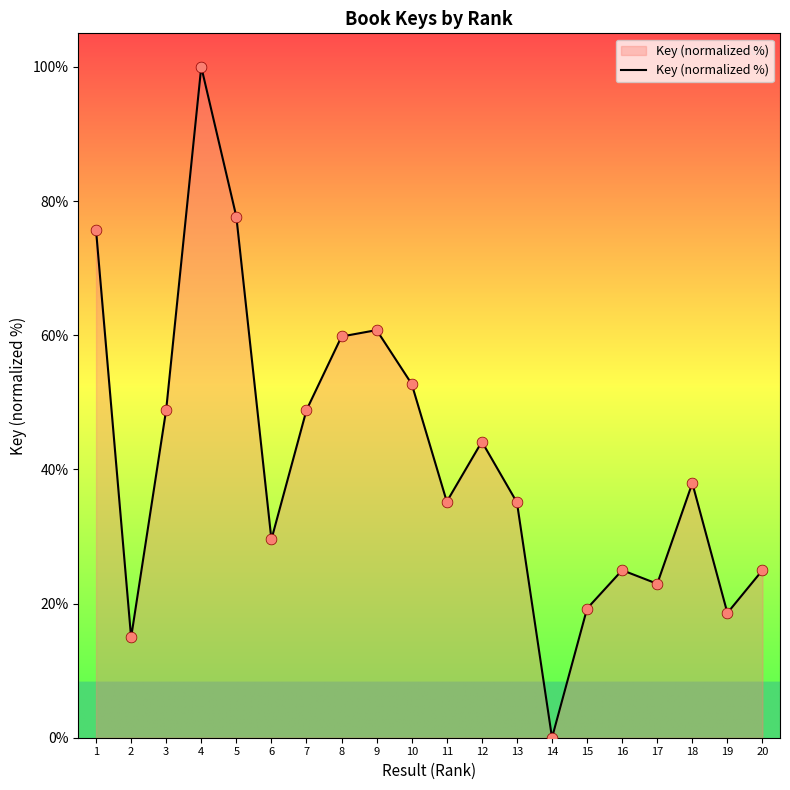

What is the change in value from 8 to 18?

-21.9